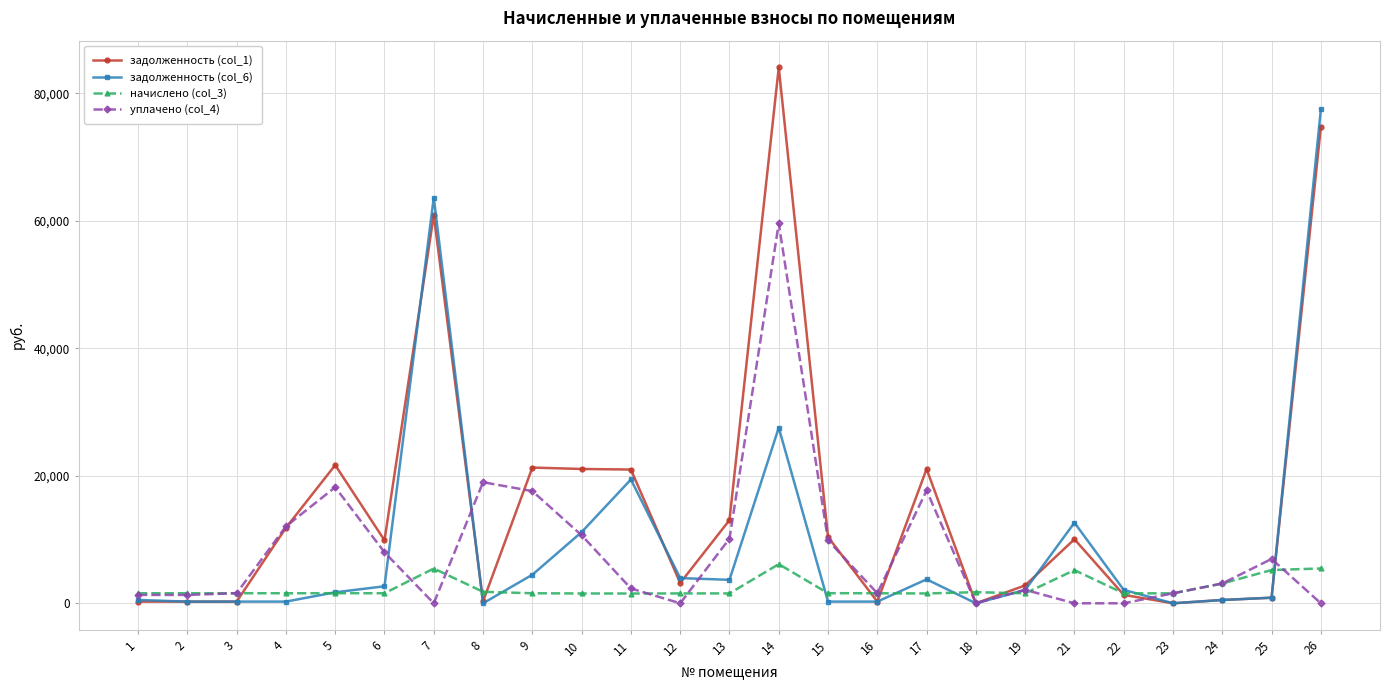

Which series ends up on top after the final intersection of задолженность (col_6) and уплачено (col_4)?

задолженность (col_6)